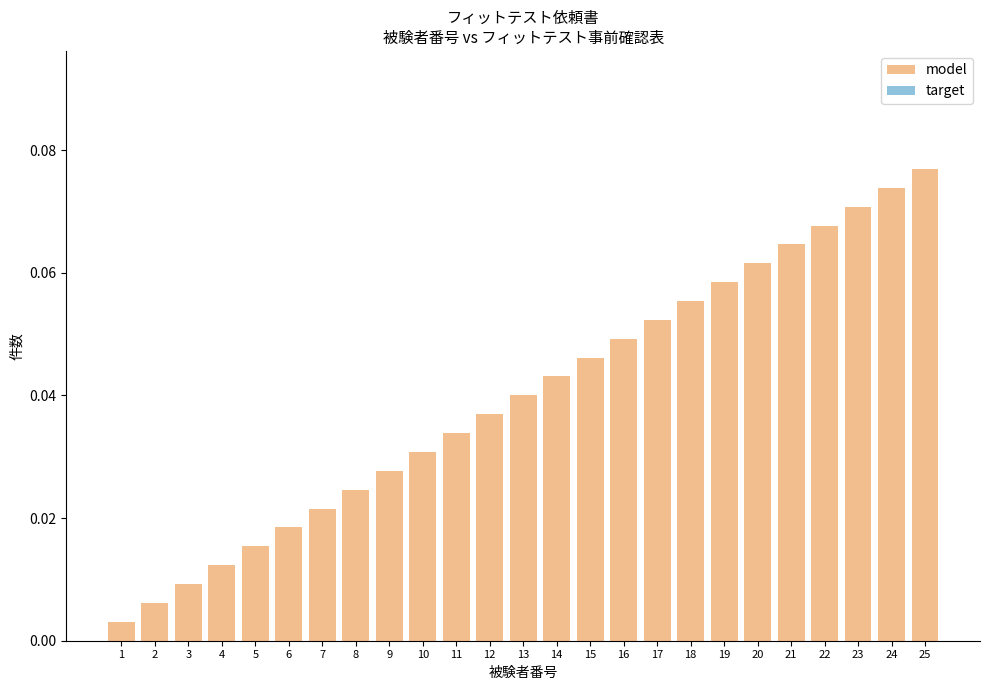

Between 13 and 7, which is larger?

13